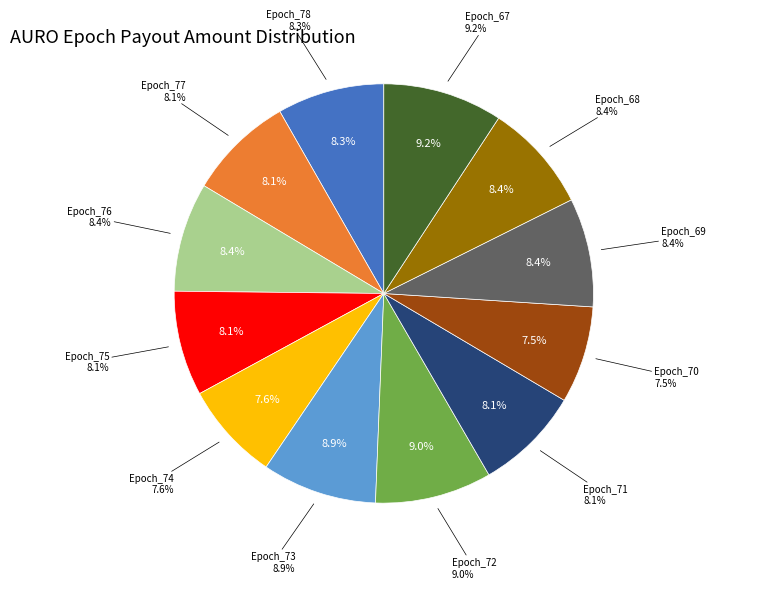

To the nearest percent, what portion does Epoch_68 represent?

8%